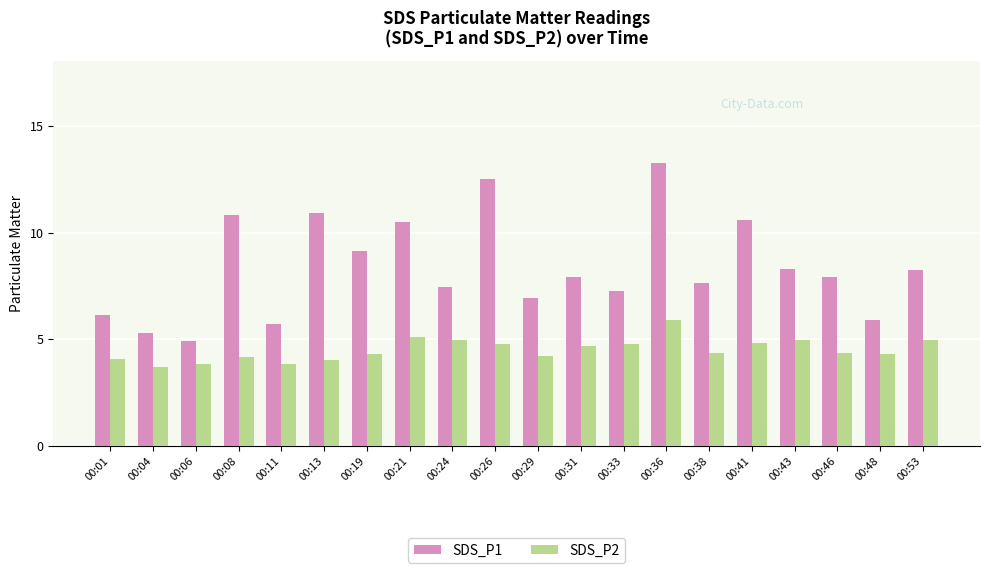

Which series has the largest total across all categories?

SDS_P1